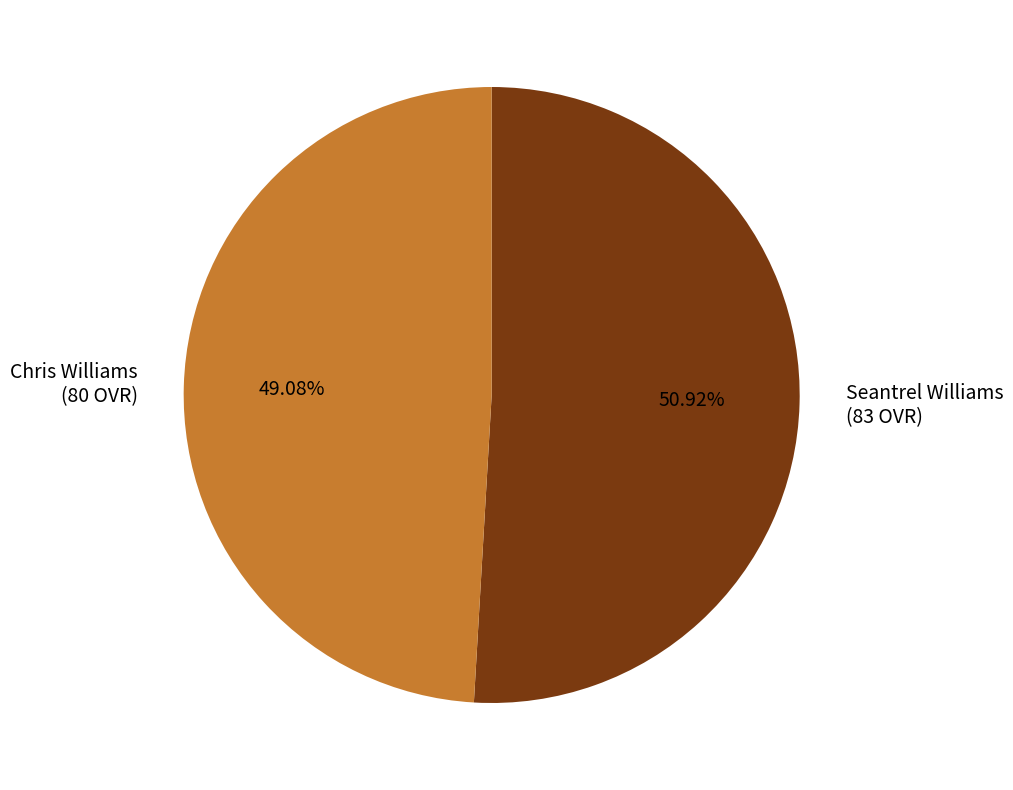

How many segments does this pie chart have?

2